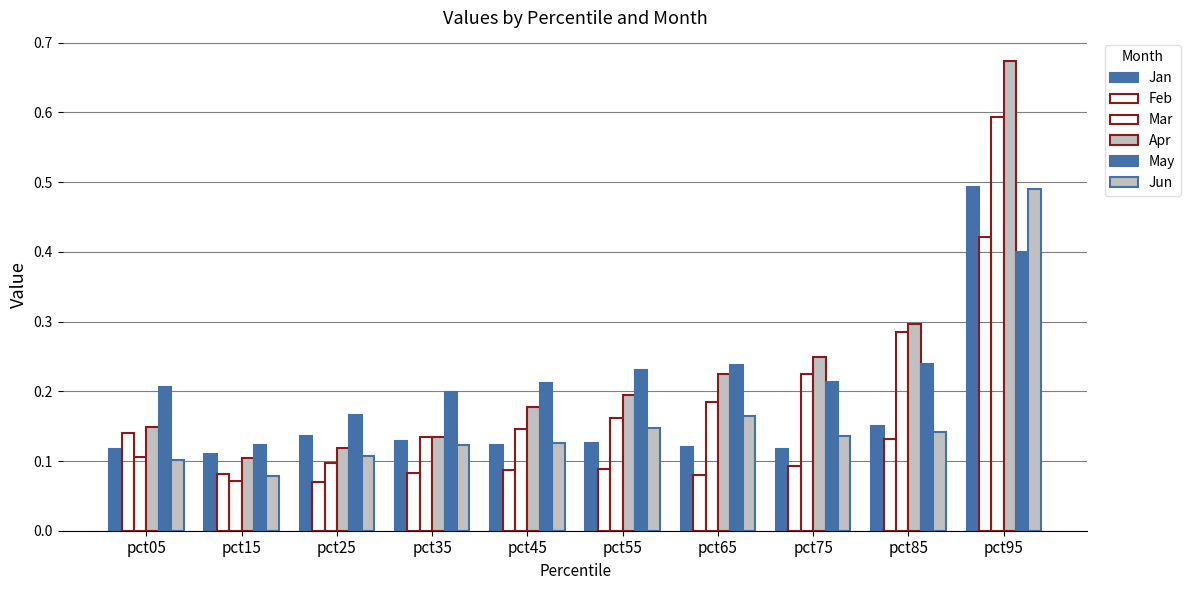

What is the average value of the Jun series?

0.2